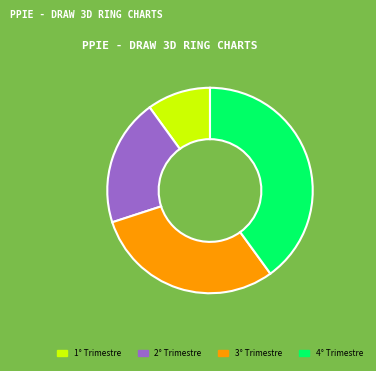

Is there any slice that represents more than half of the pie?

No